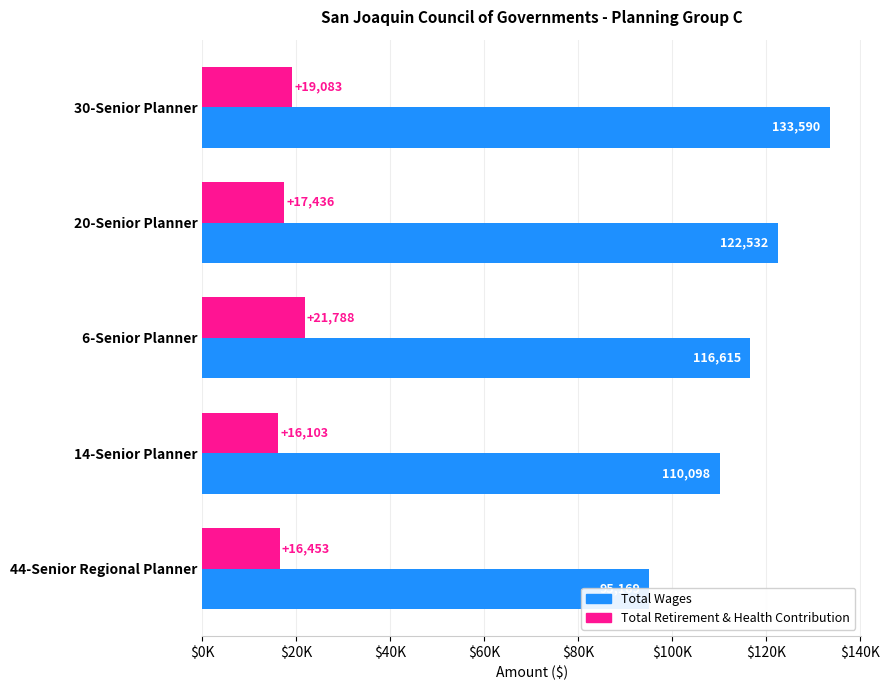

Which series has the largest total across all categories?

Total Wages